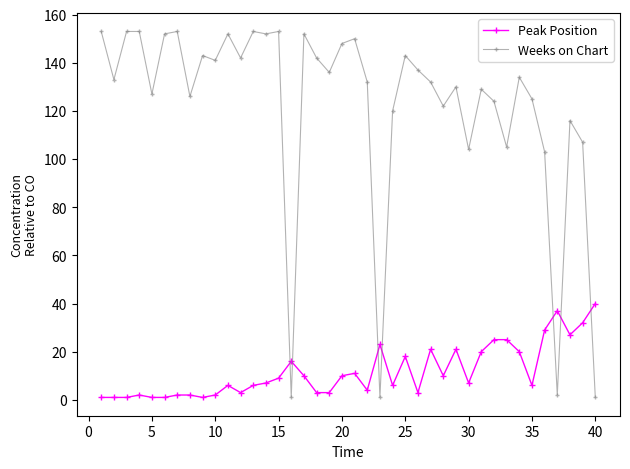

Rank the series by their maximum value, from lowest to highest.

Peak Position, Weeks on Chart